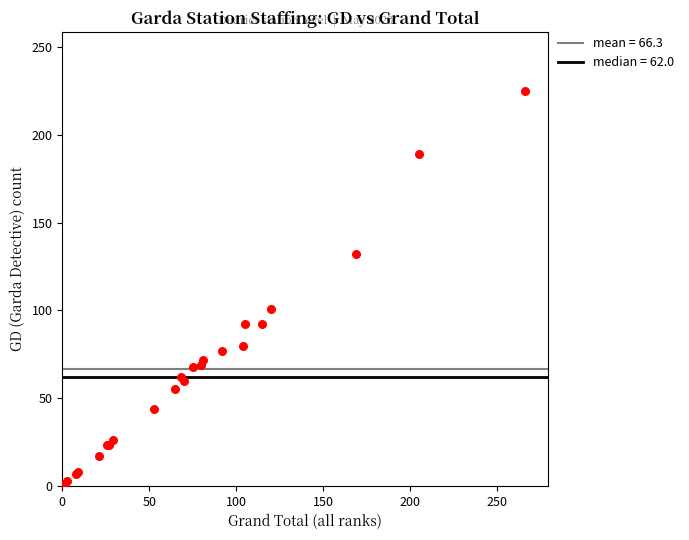

What Y value in the scatter plot is closest to 113?

101